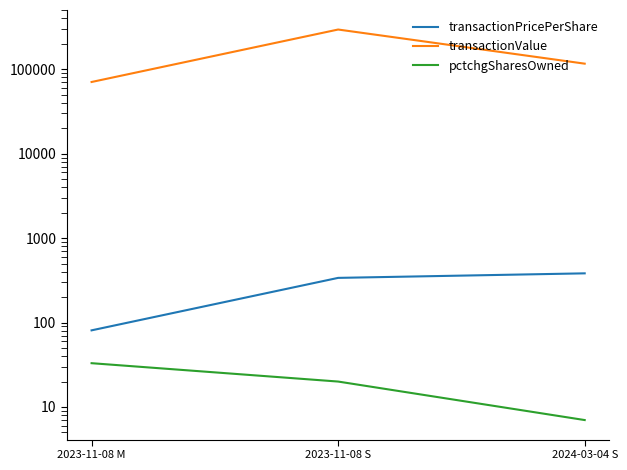

Rank the series by their maximum value, from highest to lowest.

transactionValue, transactionPricePerShare, pctchgSharesOwned